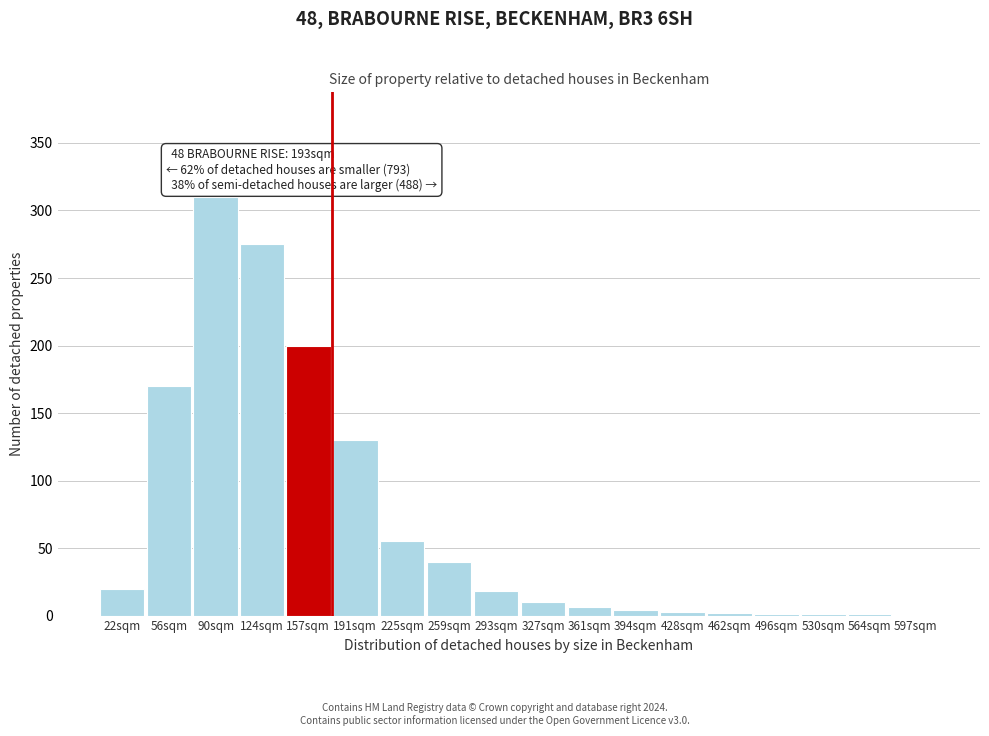

At which category does the chart reach its peak across all series?

90sqm